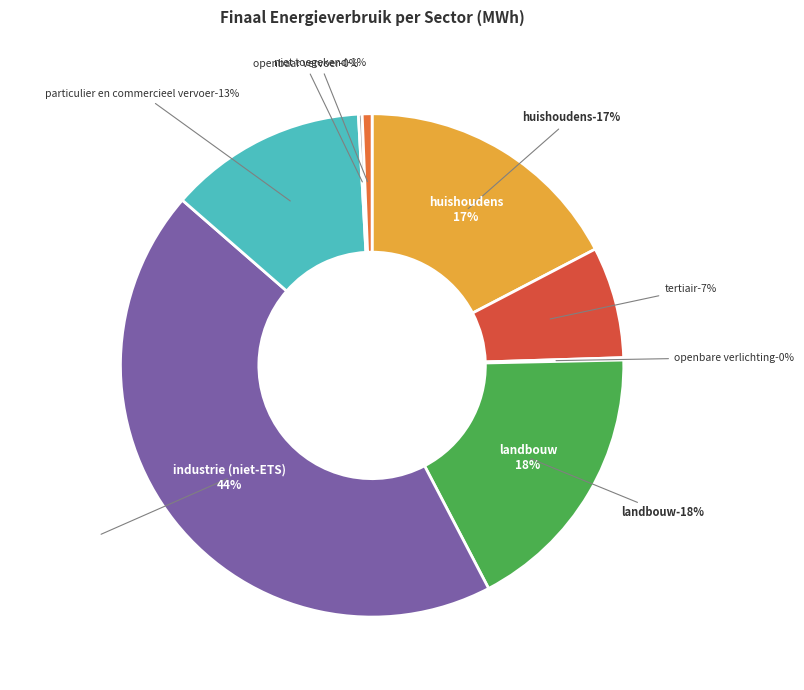

True or false: openbaar vervoer accounts for 0% of the total.

True